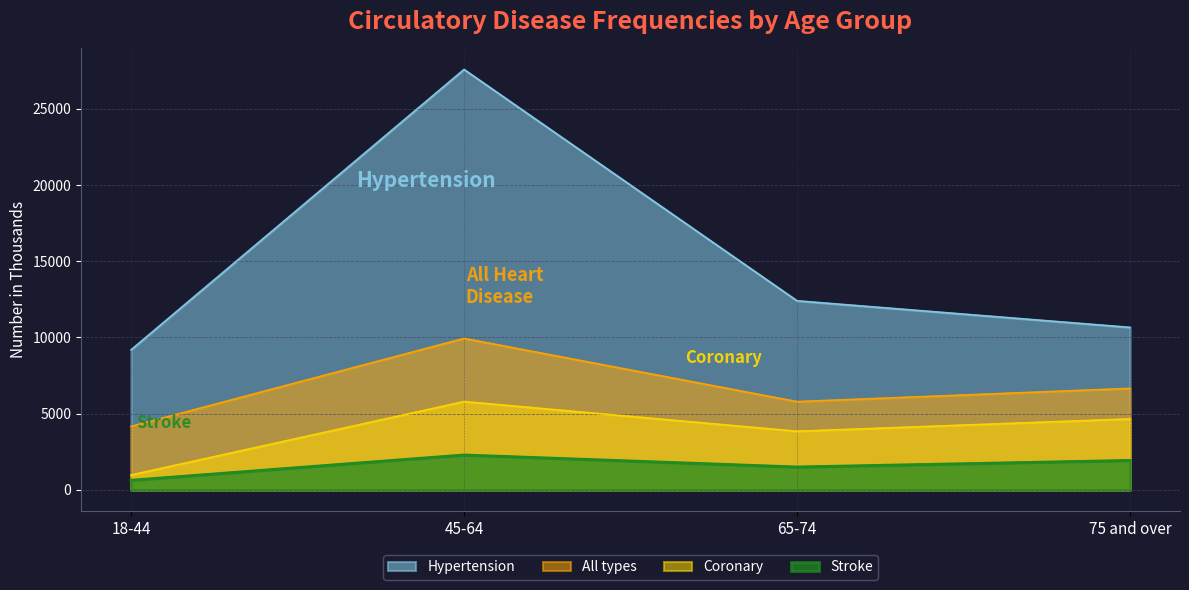

What is the smallest value displayed?

635